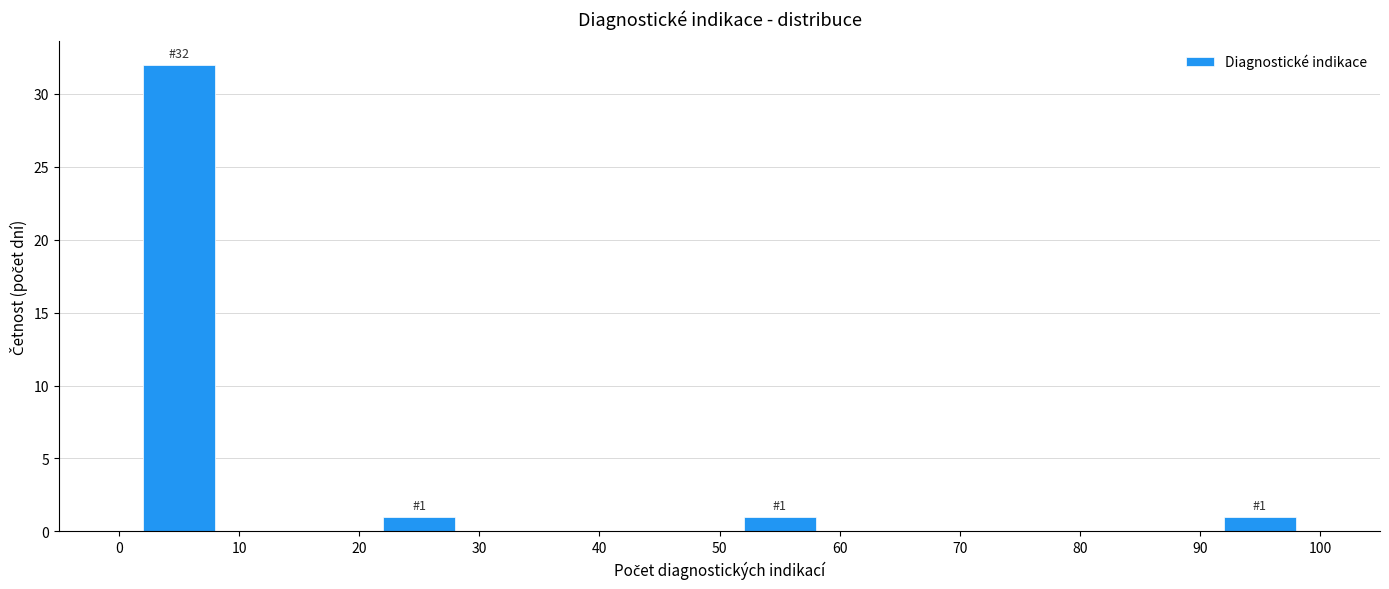

Which range on the x-axis has the tallest bar?

0 to 10